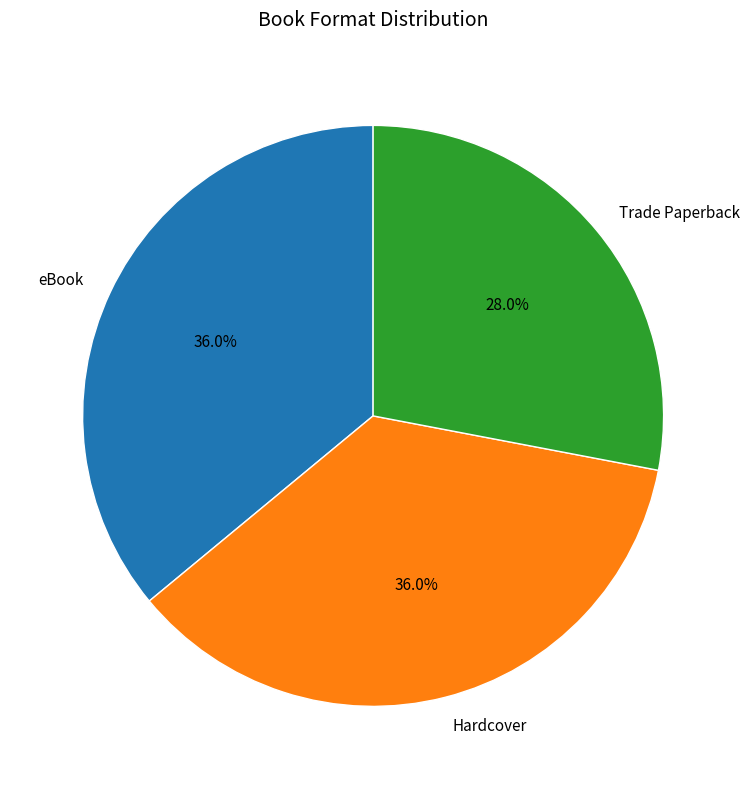

Does Hardcover represent more than half of the total?

No